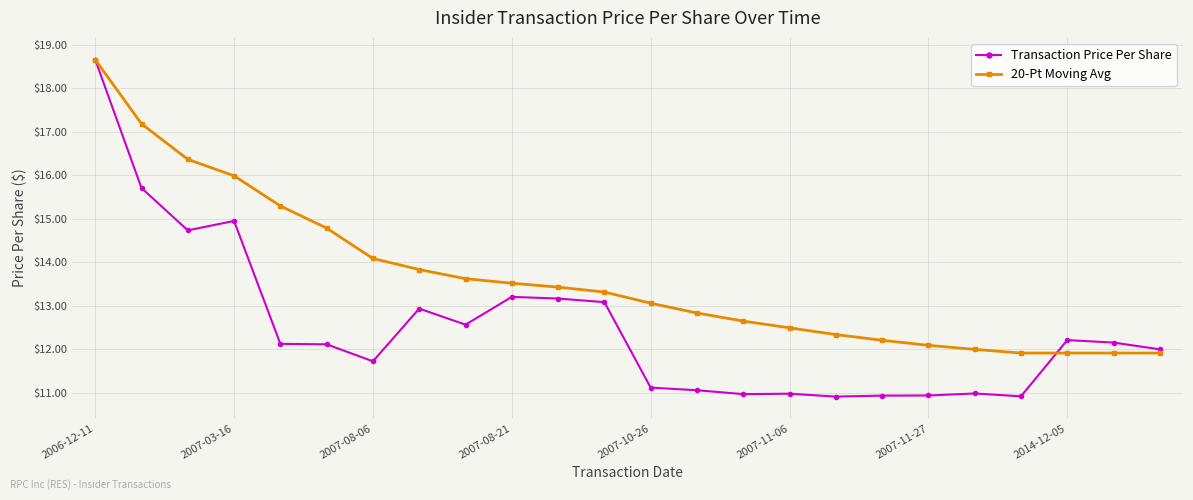

What is the minimum value shown in the chart?

10.9